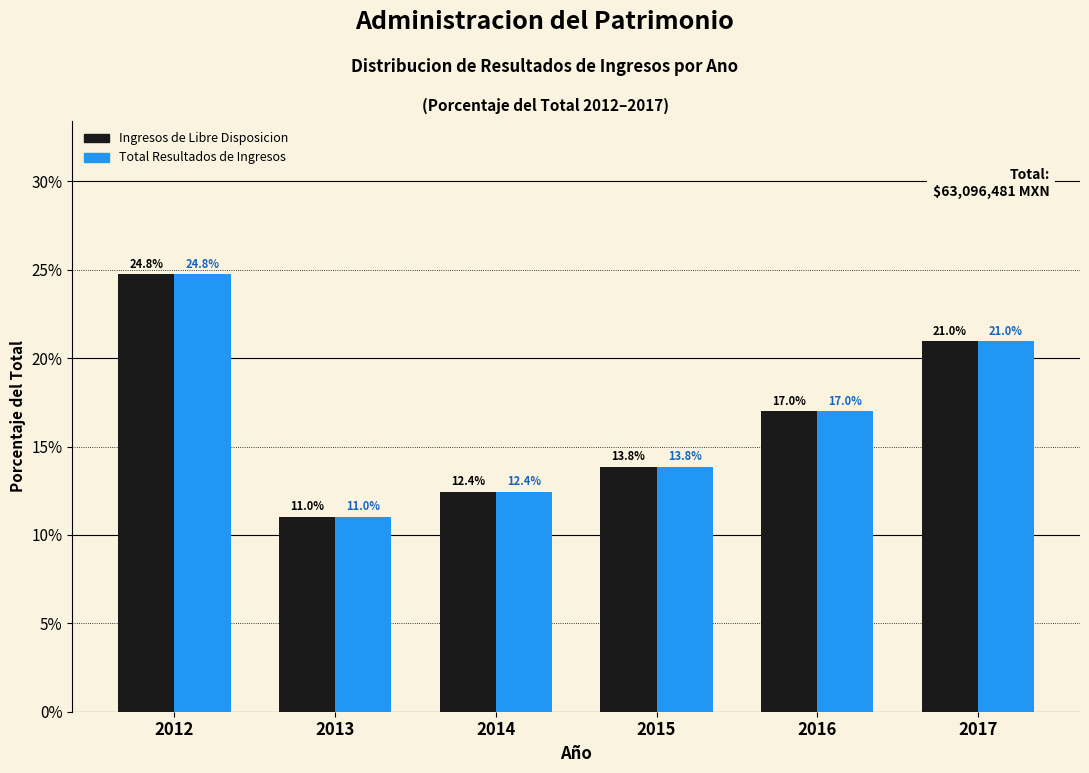

Reading left to right, extract all data points from this chart.

Ingresos de Libre Disposicion: 24.8	11.0	12.4	13.8	17.0	21.0
Total Resultados de Ingresos: 24.8	11.0	12.4	13.8	17.0	21.0